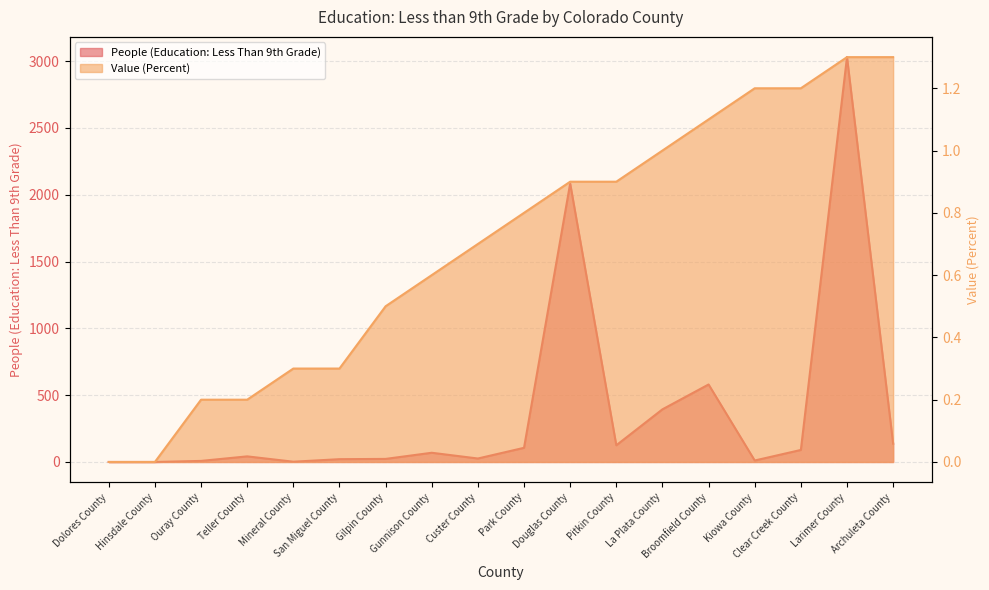

The value of Value (Percent) at Teller County is 0.1. True or false?

False